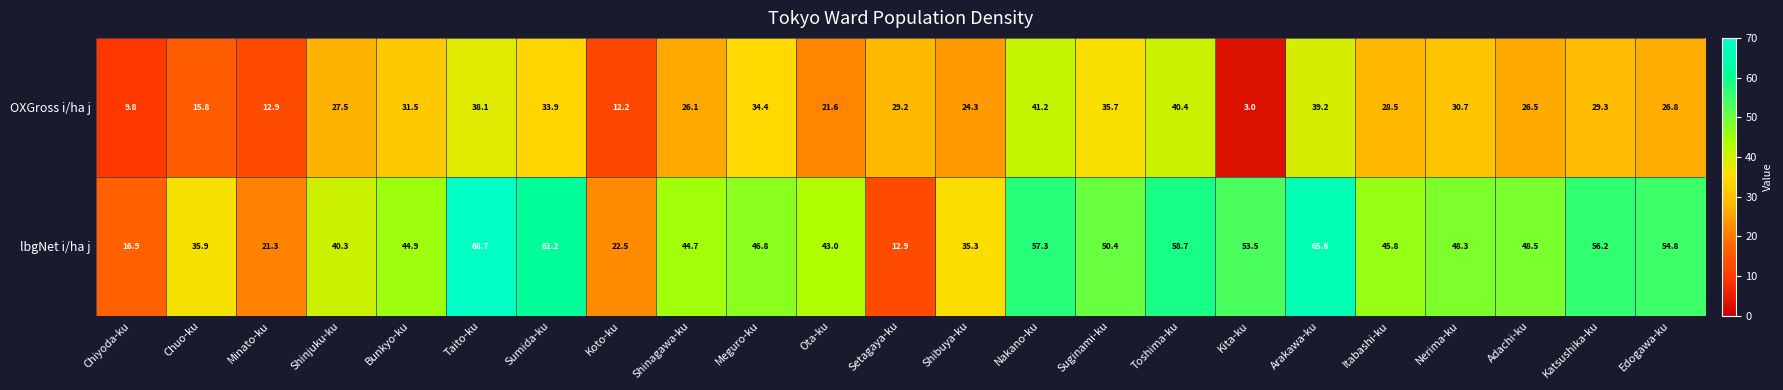

What is the average value of the OXGross i/ha j series?

26.9